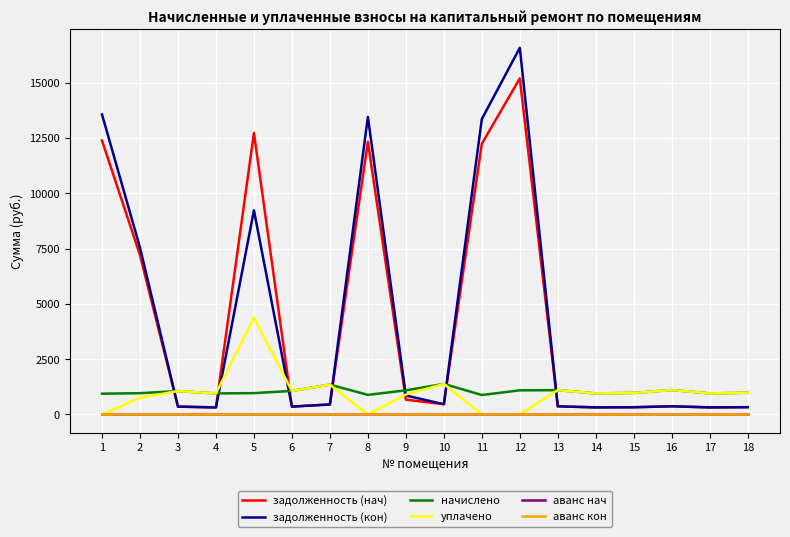

At how many categories does at least one series exceed 10529?

5